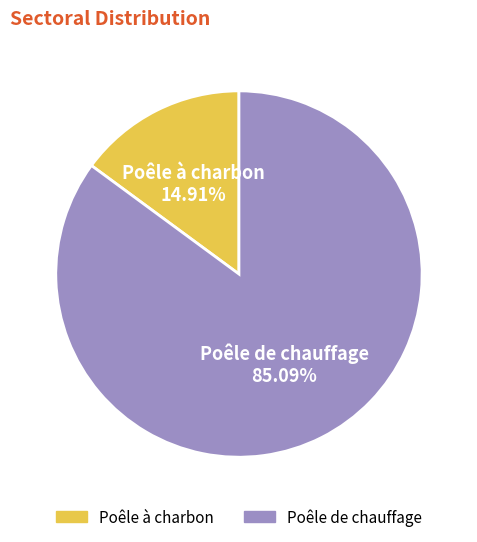

Rank the categories by value from highest to lowest.

Poêle de chauffage, Poêle à charbon